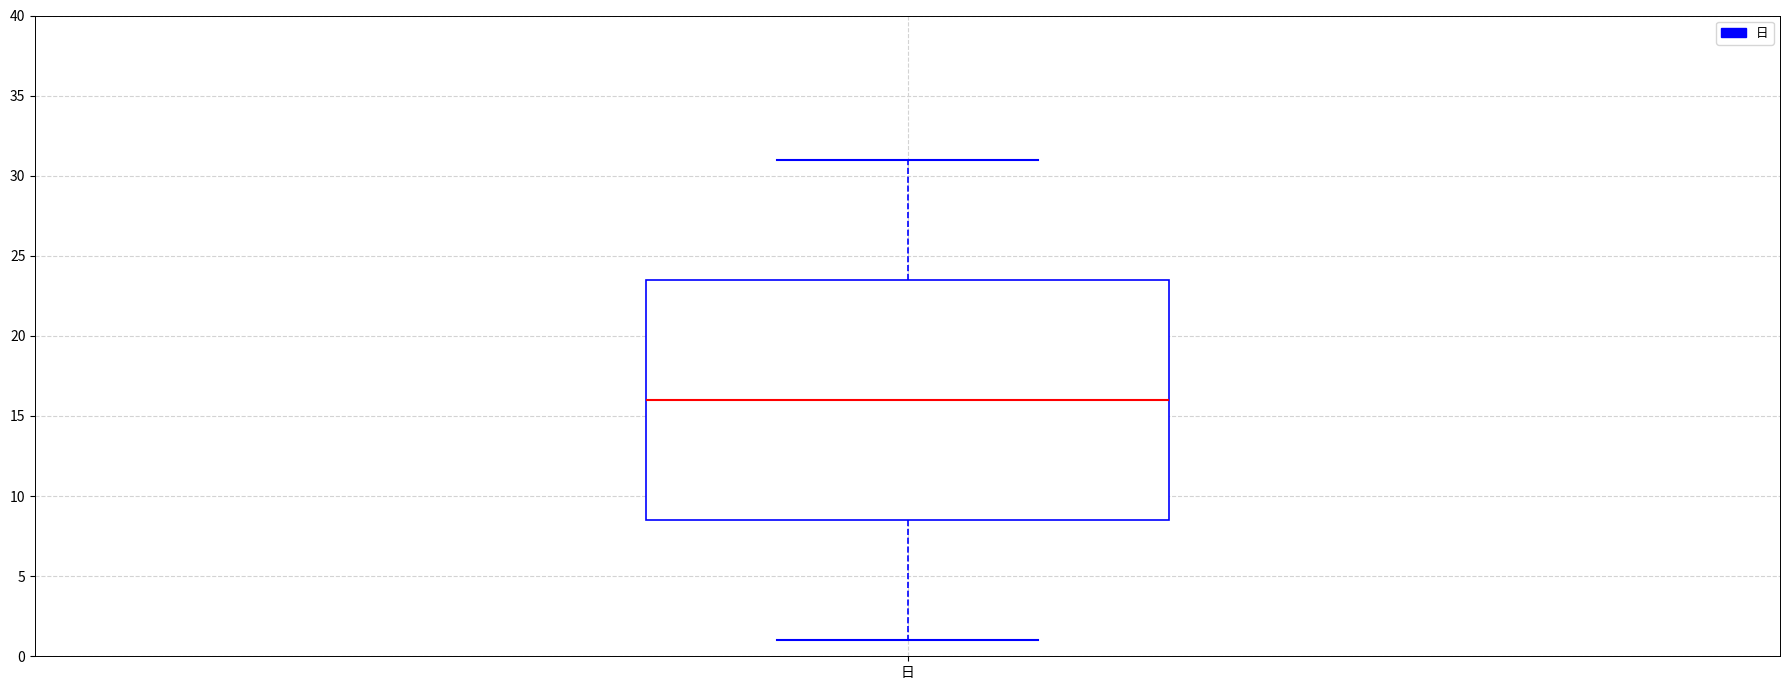

Transcribe this box plot: give where the median line is, the range the box spans, and where the two whiskers end, as read against the y-axis. The values are not printed on the chart, so give them approximately, as read against the axis.

median 16.0, box 8.5 to 23.5, whiskers 1.0 to 31.0